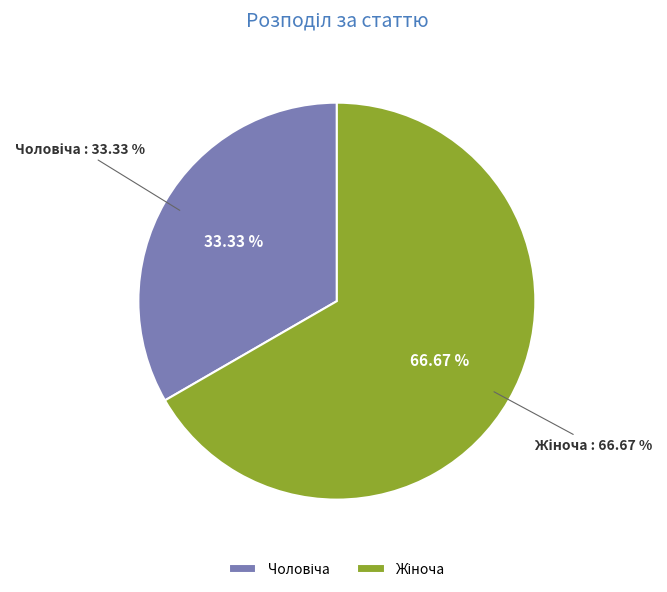

Do Жіноча and Чоловіча together represent more than half of the pie?

Yes